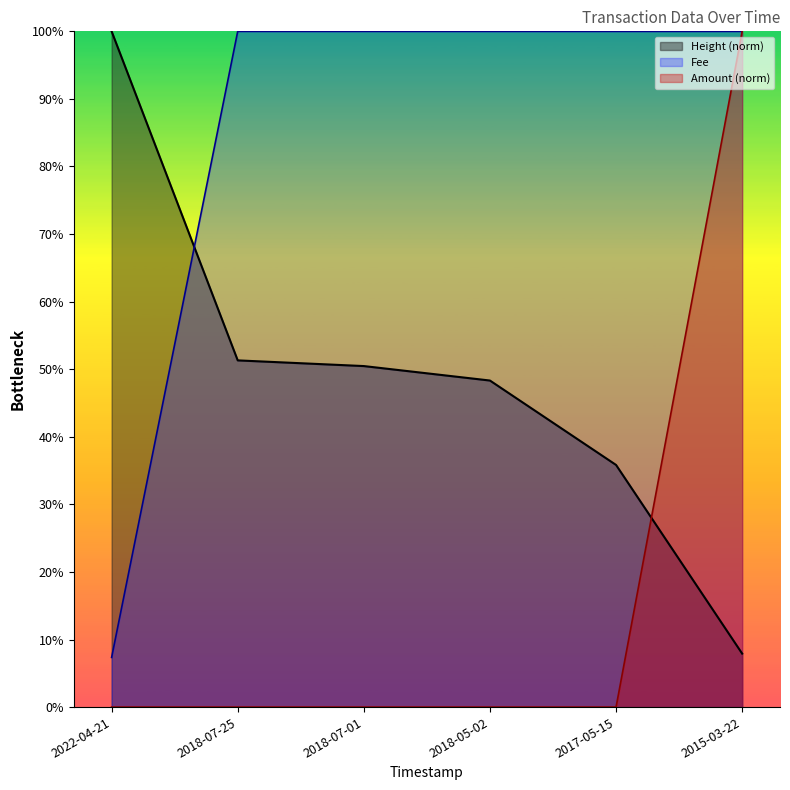

How many distinct data groups are displayed?

3